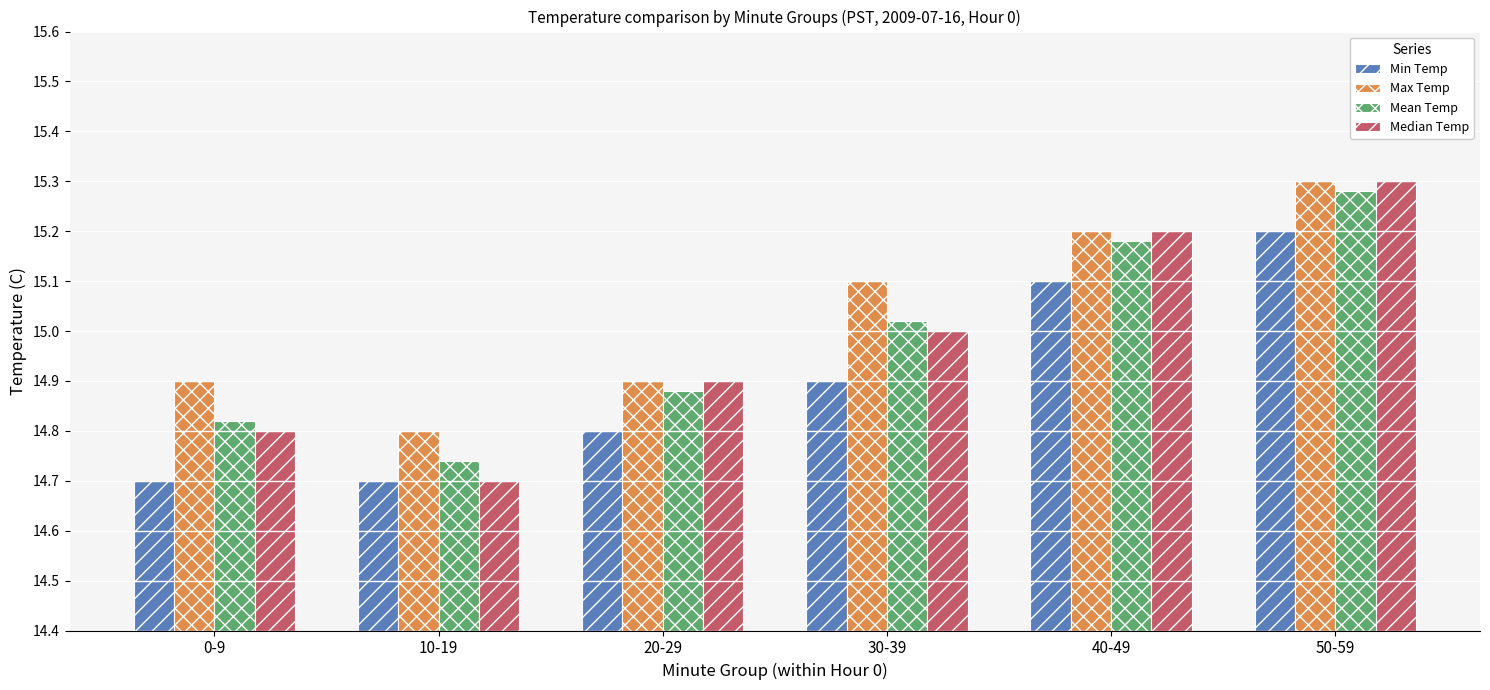

Rank the categories by Median Temp value from highest to lowest.

50-59, 40-49, 30-39, 20-29, 0-9, 10-19